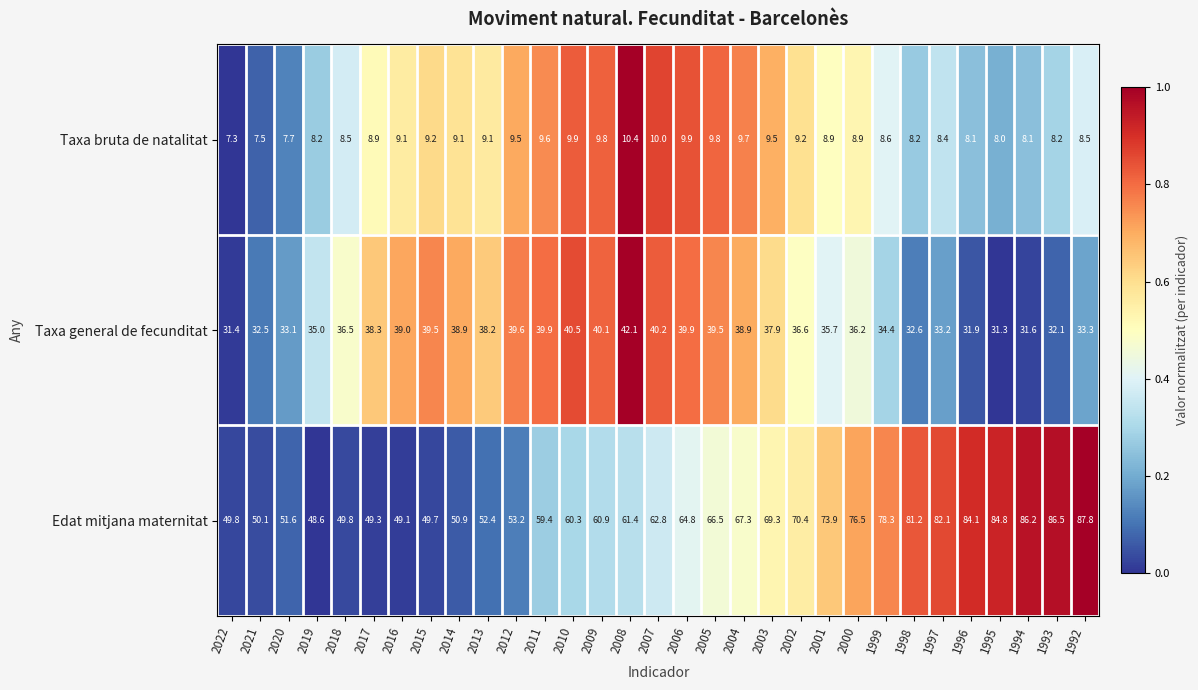

Rank the series by their average value, from lowest to highest.

Taxa bruta de natalitat, Taxa general de fecunditat, Edat mitjana maternitat